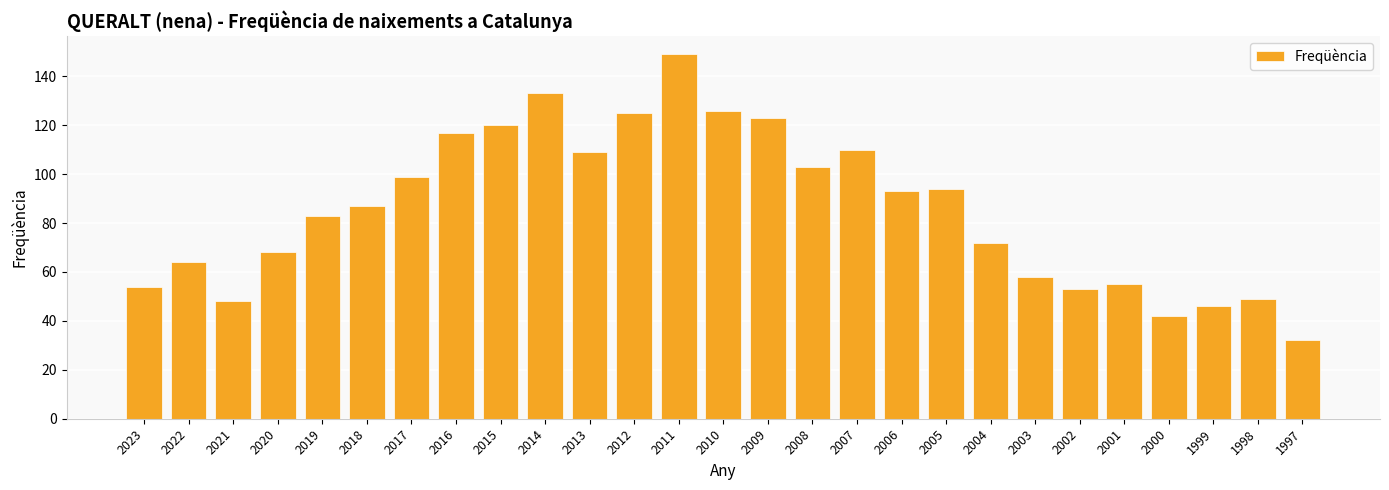

Reading right to left, list all the values displayed in this chart.

1997=32	1998=49	1999=46	2000=42	2001=55	2002=53	2003=58	2004=72	2005=94	2006=93	2007=110	2008=103	2009=123	2010=126	2011=149	2012=125	2013=109	2014=133	2015=120	2016=117	2017=99	2018=87	2019=83	2020=68	2021=48	2022=64	2023=54